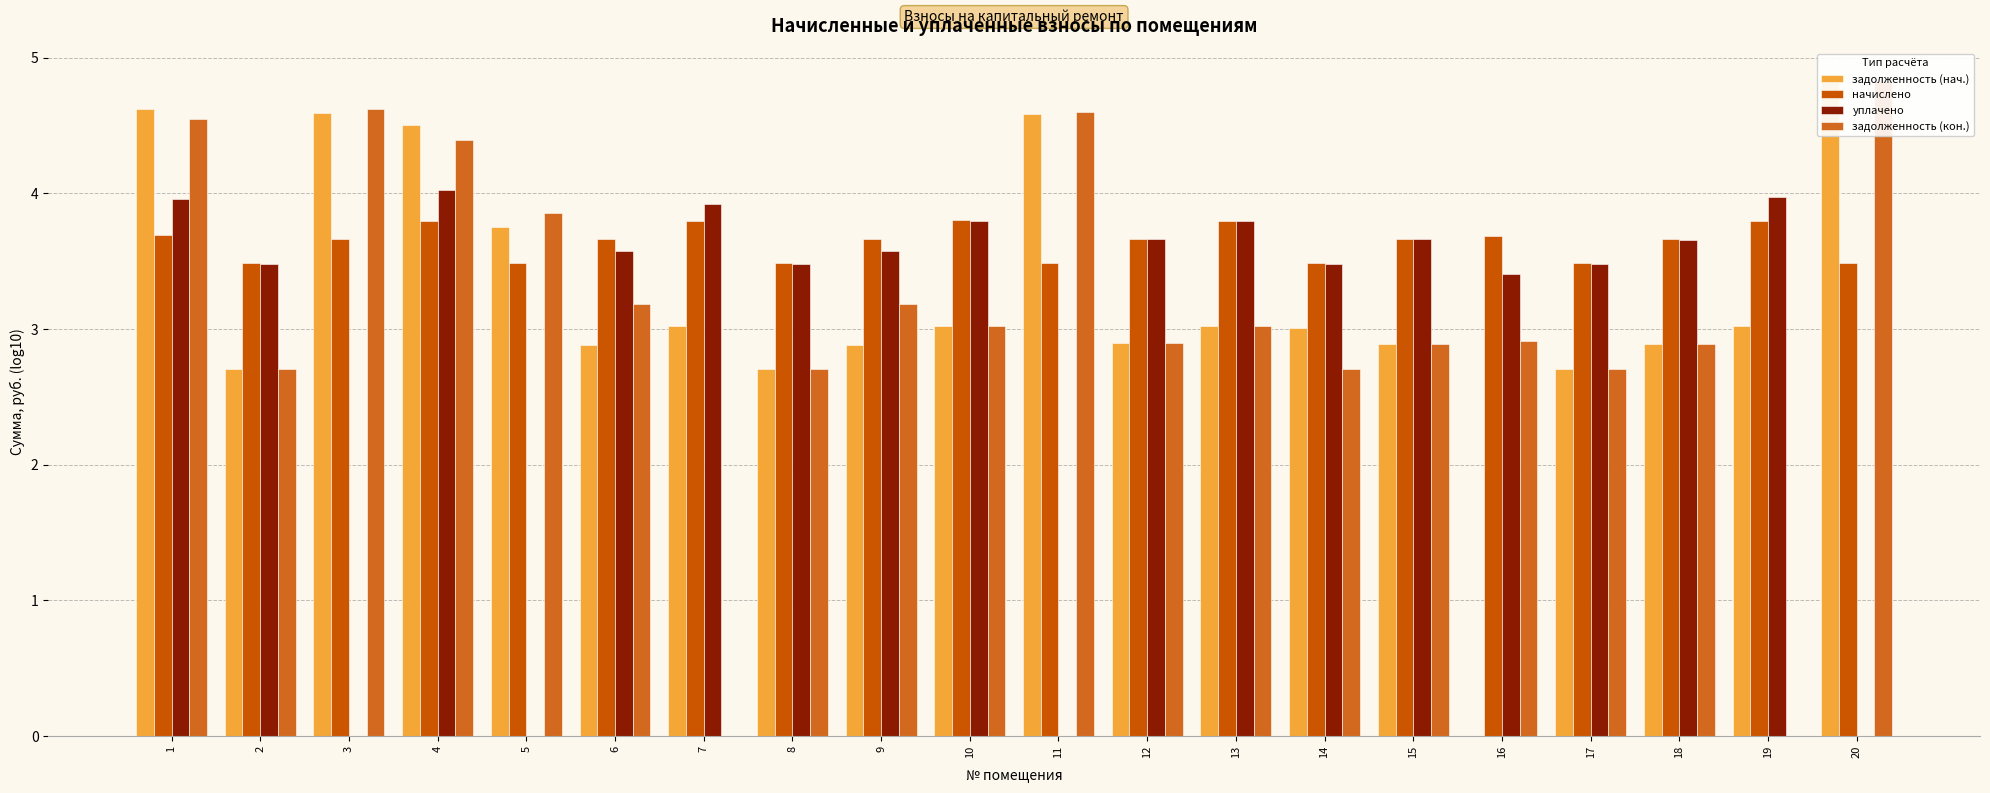

Does the chart contain stacked bars?

No